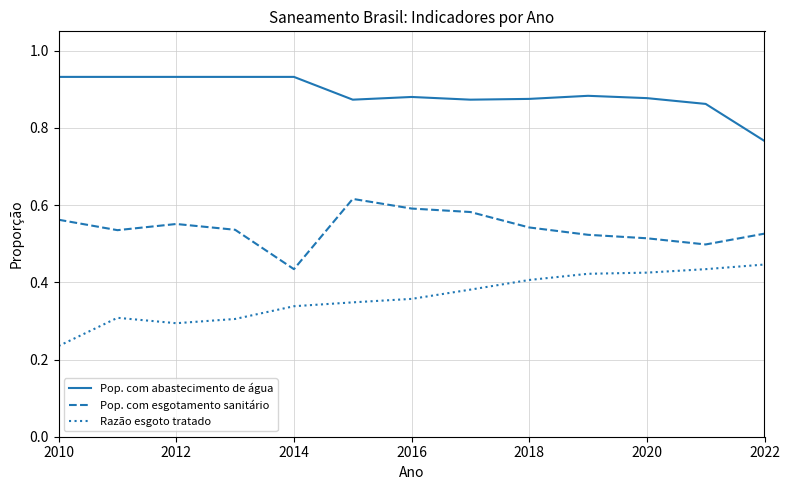

Which series has the largest total across all categories?

Pop. com abastecimento de água